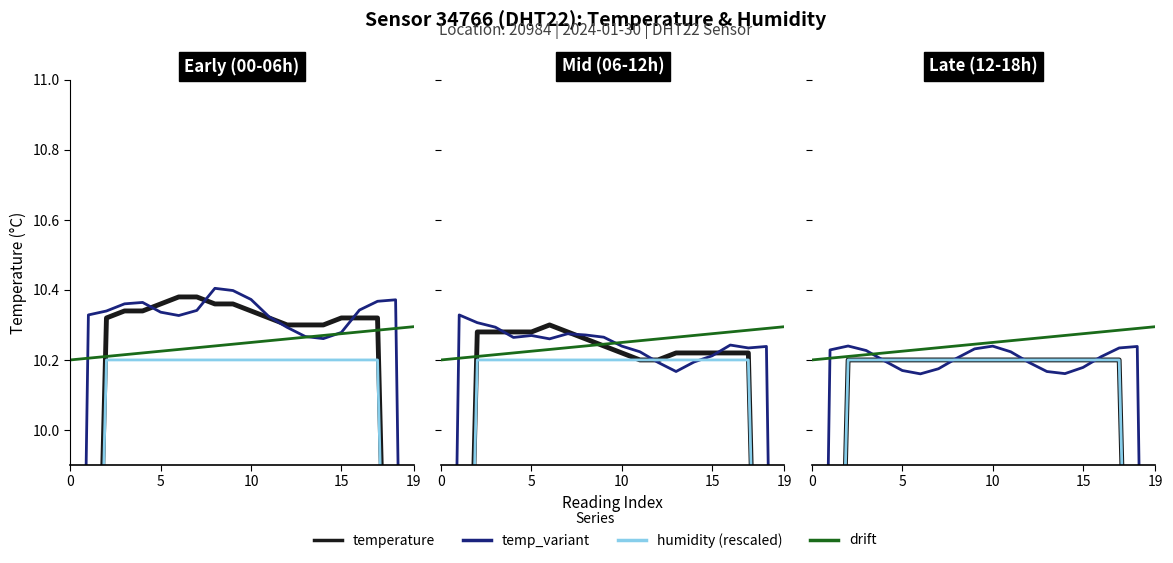

Which series has the largest range (max minus min)?

humidity (rescaled)